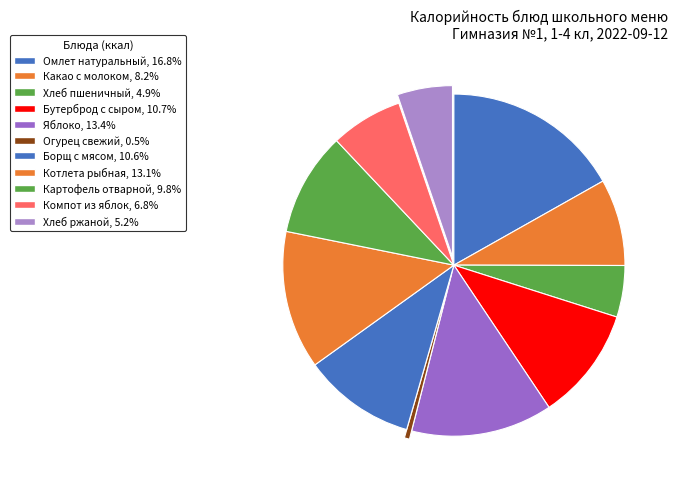

Which category has the biggest portion of the pie?

Омлет натуральный